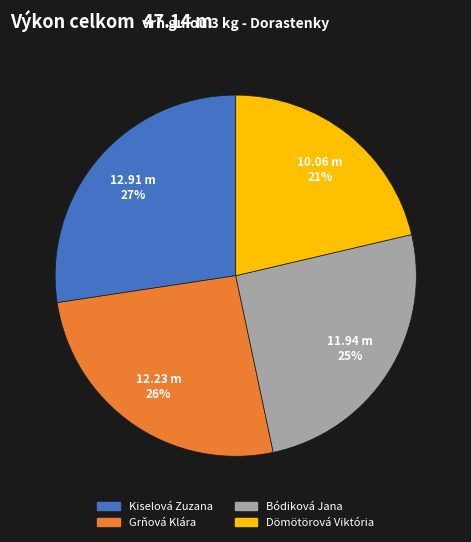

What percentage is the Bódiková Jana slice, to the nearest percent?

25%